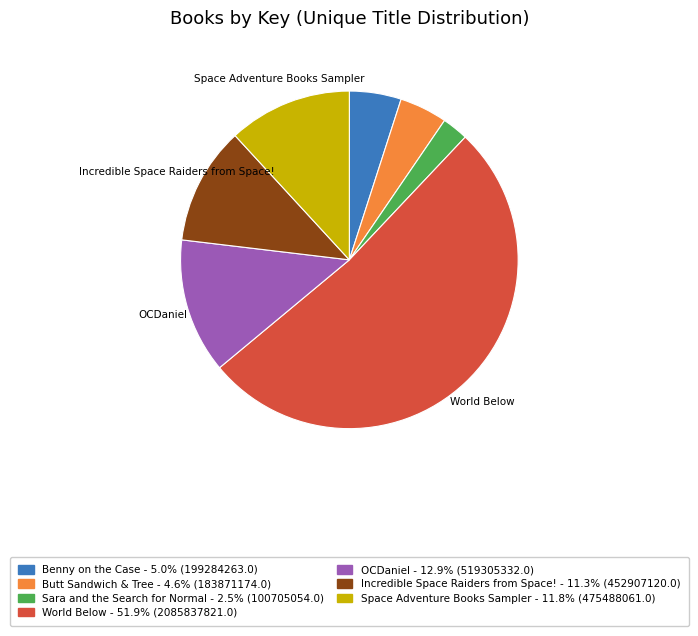

Do Incredible Space Raiders from Space! - 11.3% (452907120.0) and Space Adventure Books Sampler - 11.8% (475488061.0) together represent more than half of the pie?

No